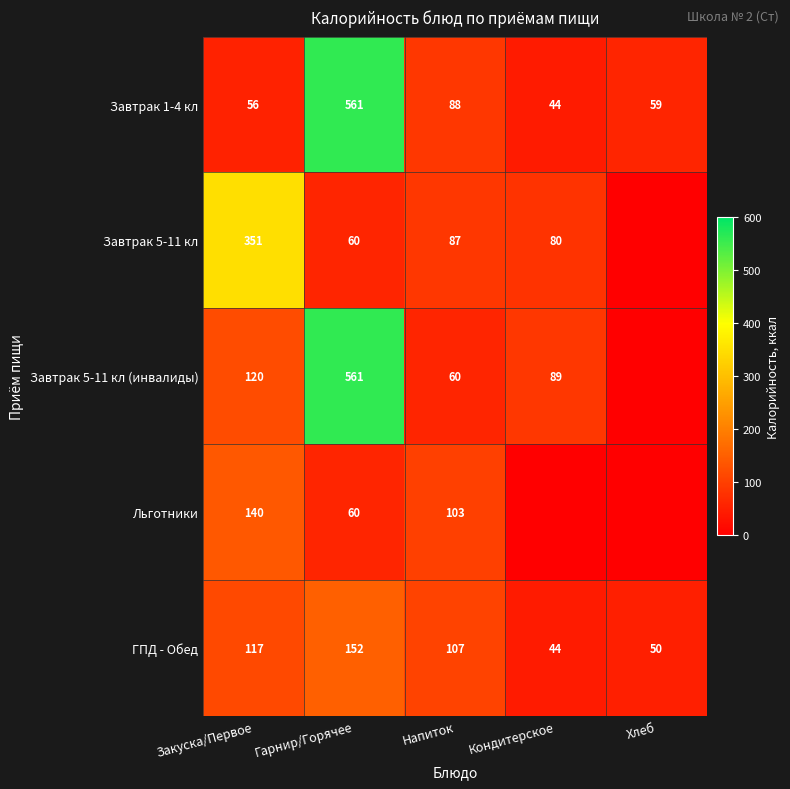

Between Напиток and Закуска/Первое, which is larger?

Напиток